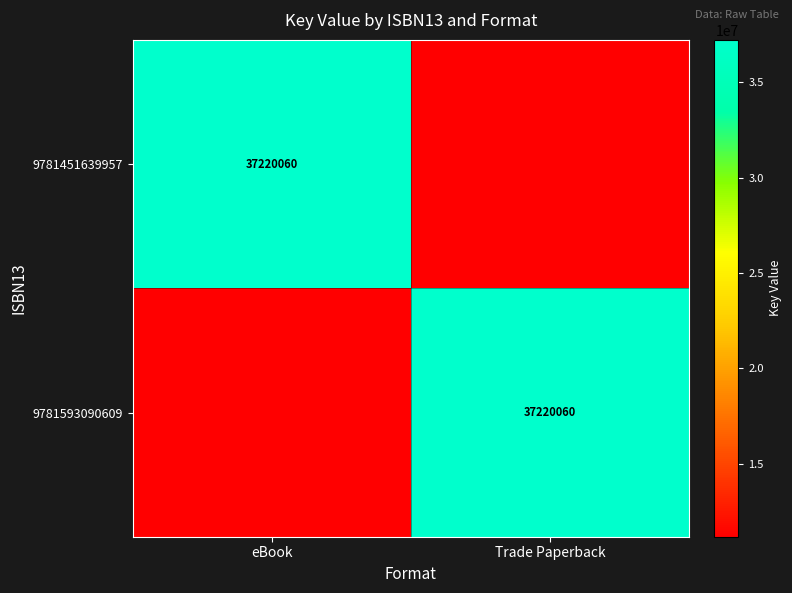

True or false: 9781593090609 has a value of 37220060 at Trade Paperback.

True